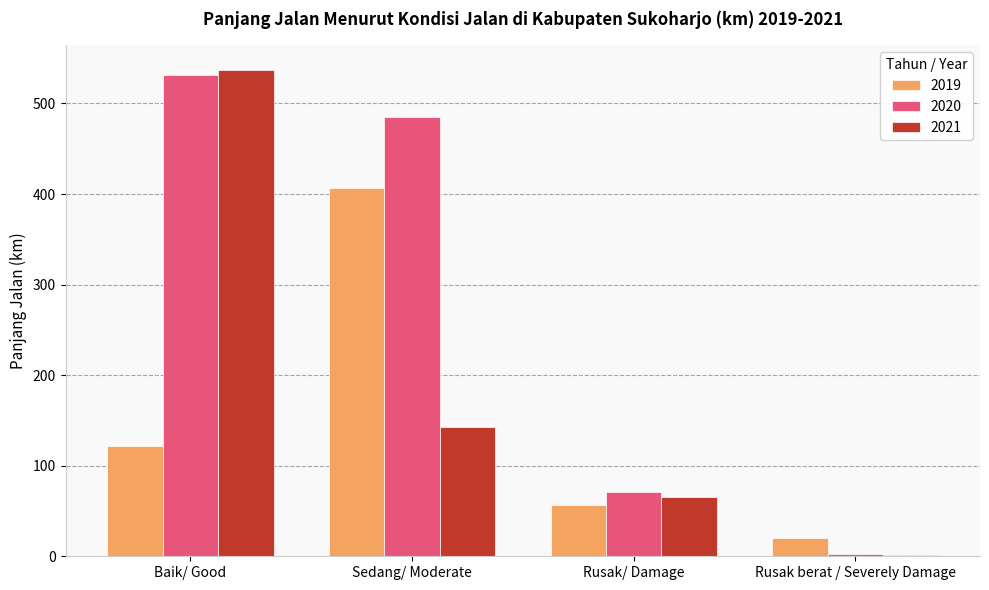

How many bars are there in each group?

3